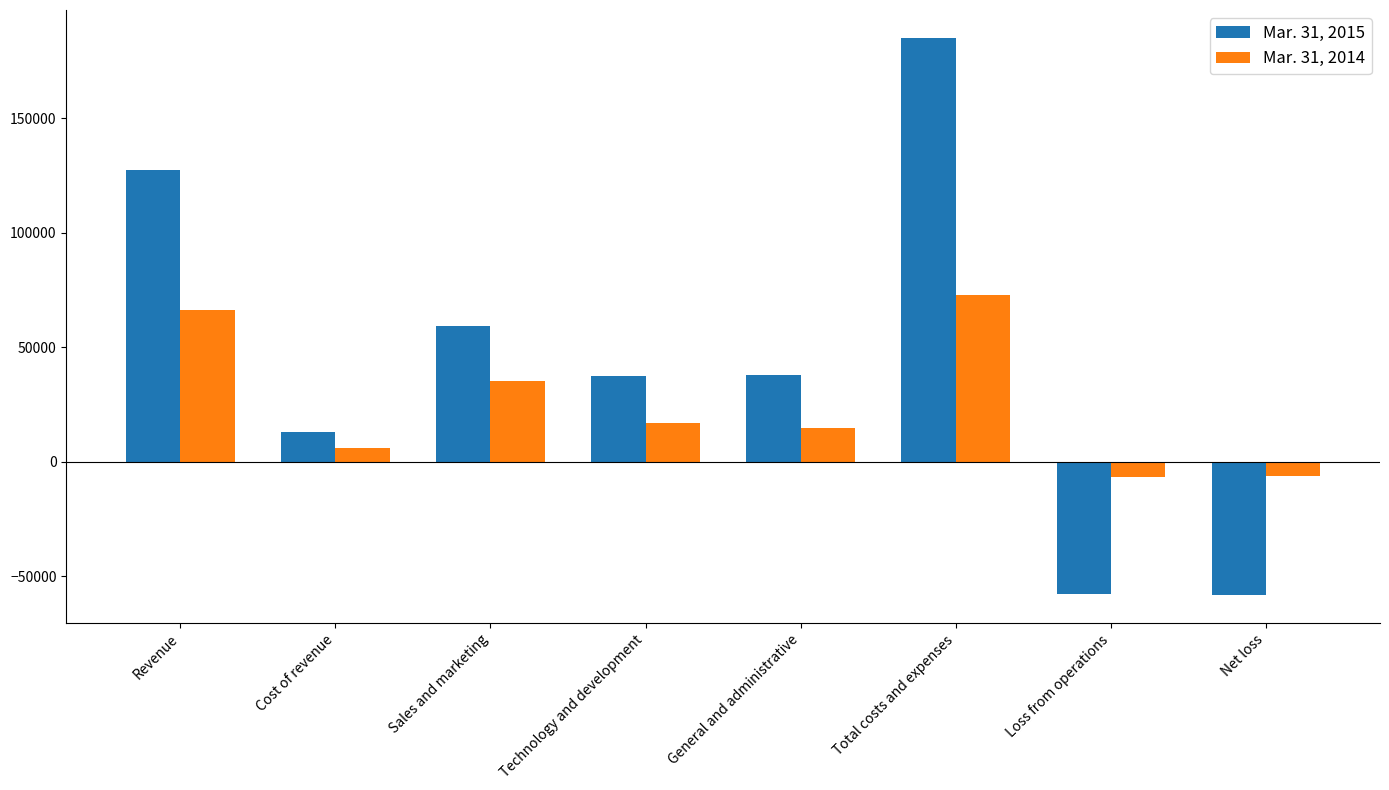

What is the difference between the Mar. 31, 2014 values at Net loss and General and administrative?

20948